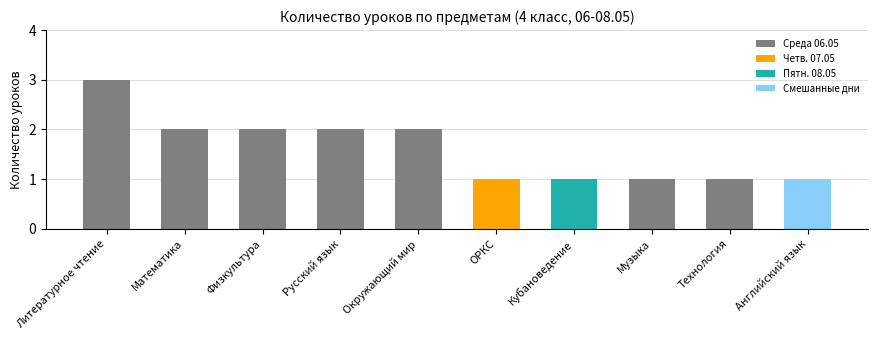

Does the chart contain any negative values?

No